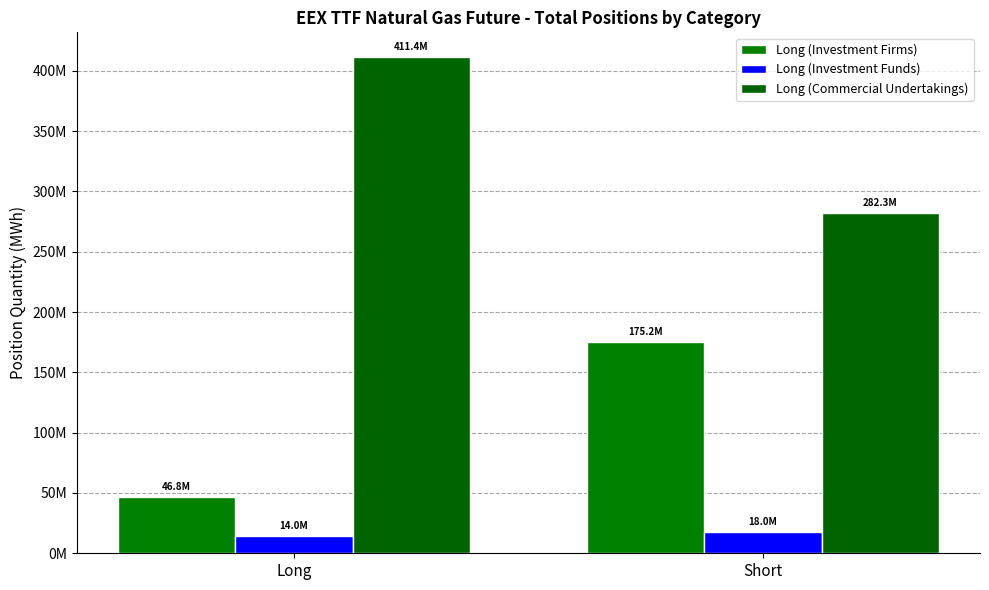

Are the bars grouped side by side (vs. stacked)?

Yes